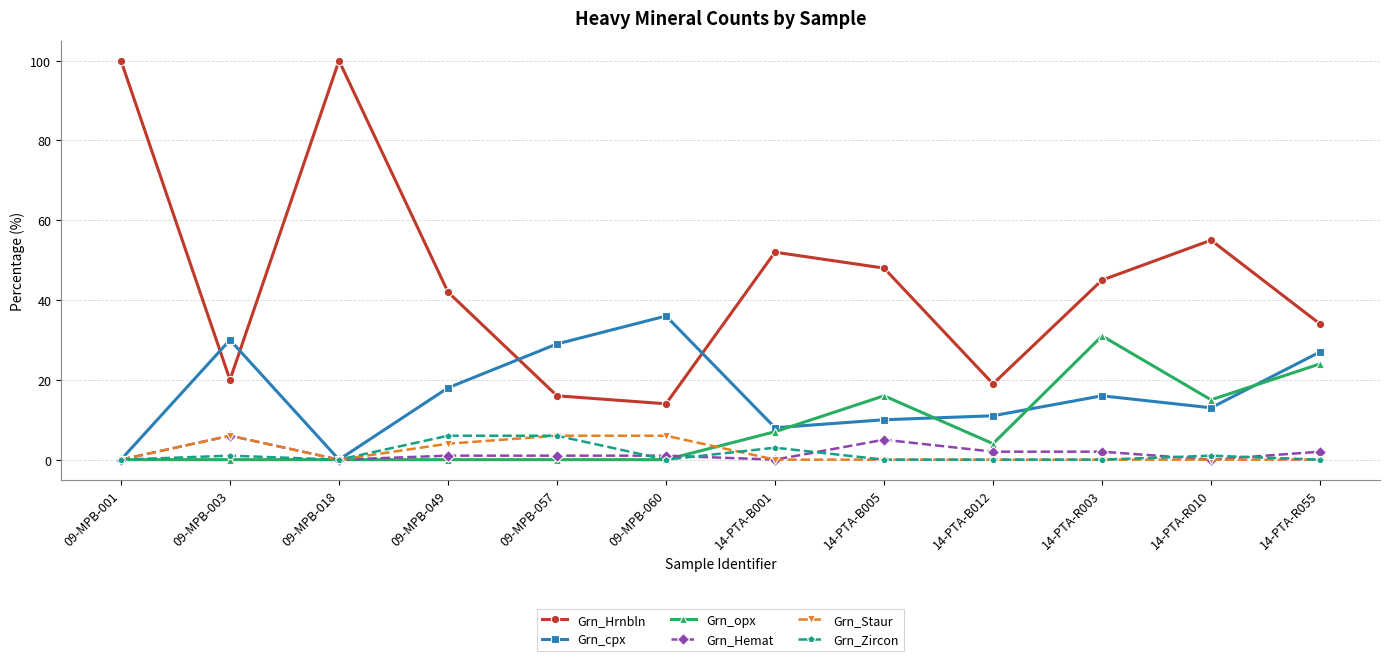

Does the chart have visible grid lines?

Yes